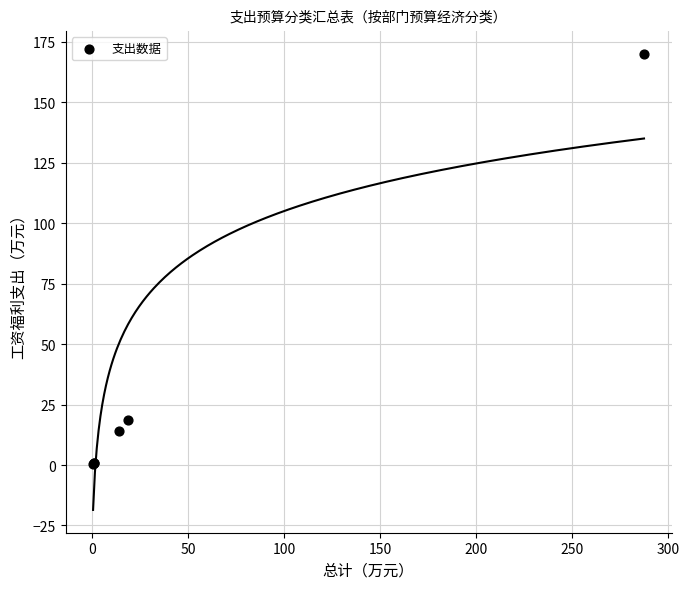

What Y value in the scatter plot is closest to 85?

18.5